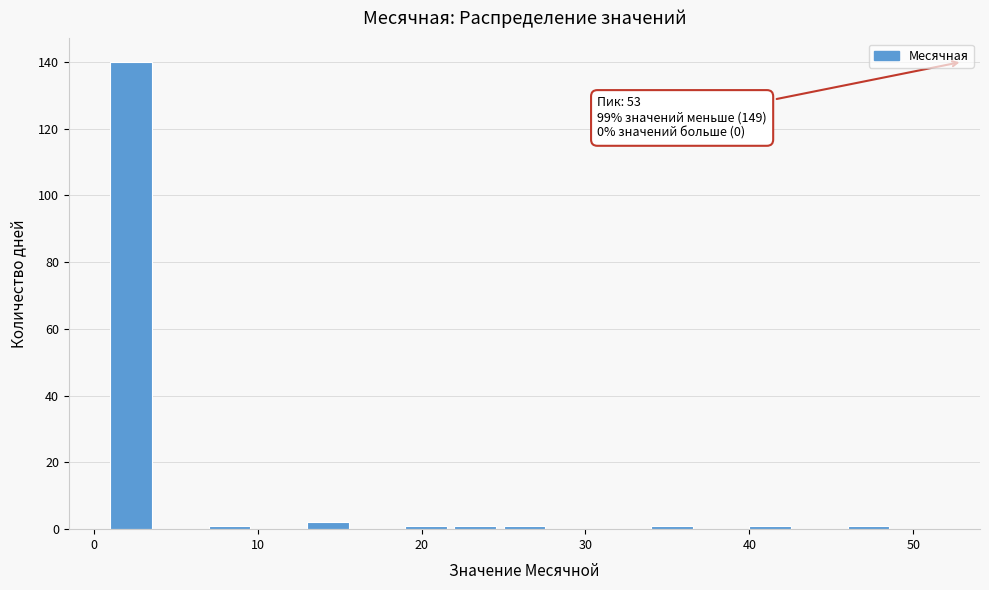

Around what value on the x-axis is the tallest bar? Give the approximate position of its centre, as read against the axis.

2